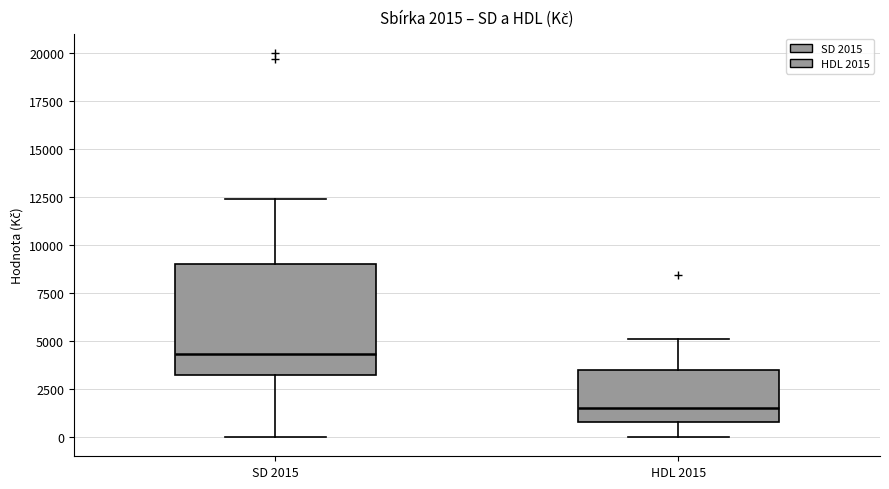

Which box's median line is the lowest?

HDL 2015